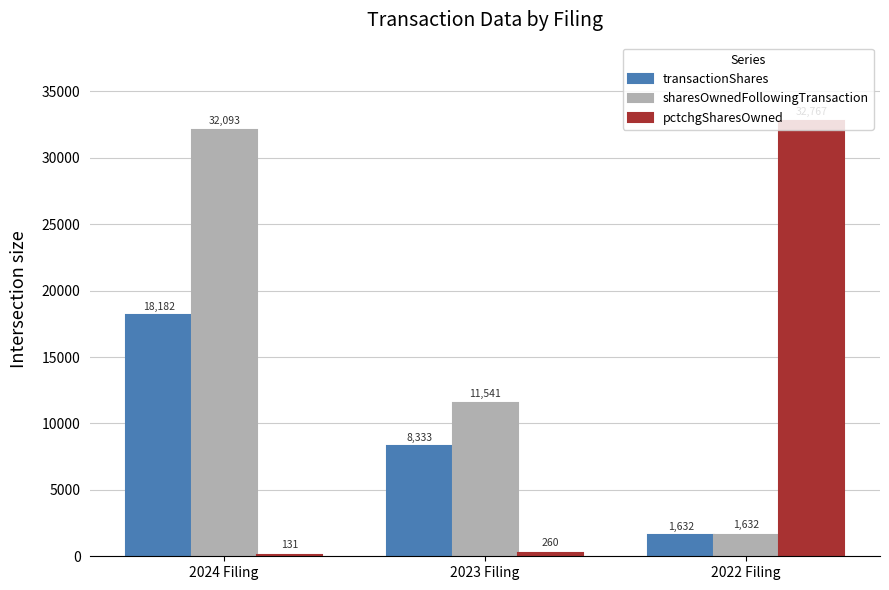

Rank the categories by transactionShares value from highest to lowest.

2024 Filing, 2023 Filing, 2022 Filing